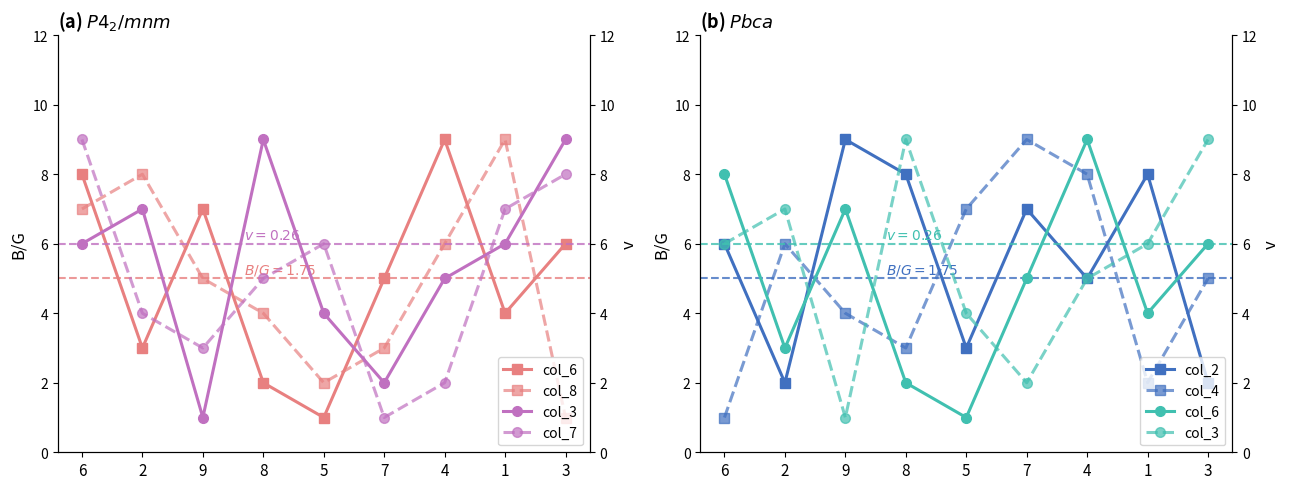

Is the value of col_7 at 9 greater than the value of col_6 at 1?

No